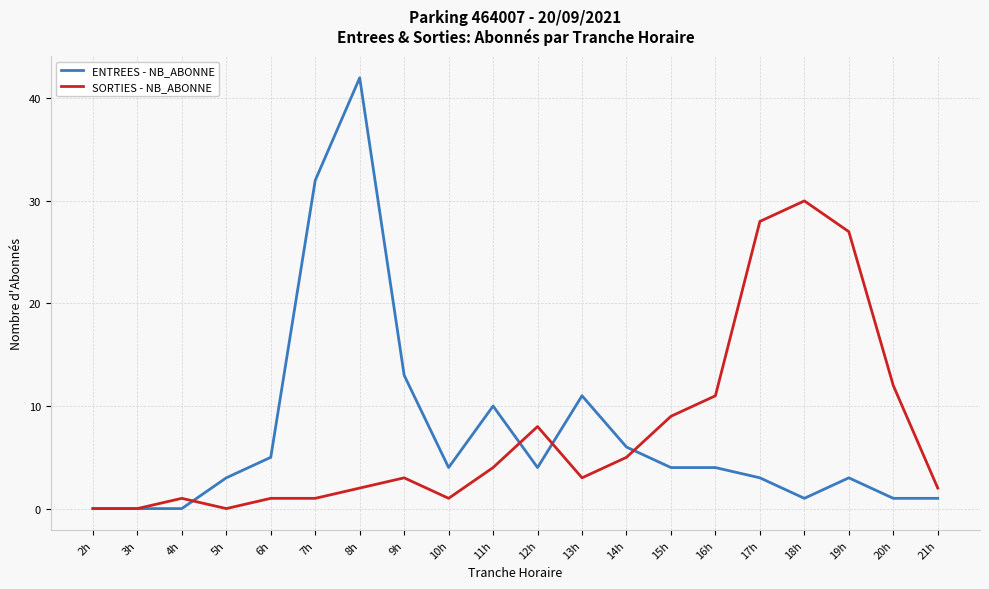

The SORTIES - NB_ABONNE series shows 27 at 19h. True or false?

True